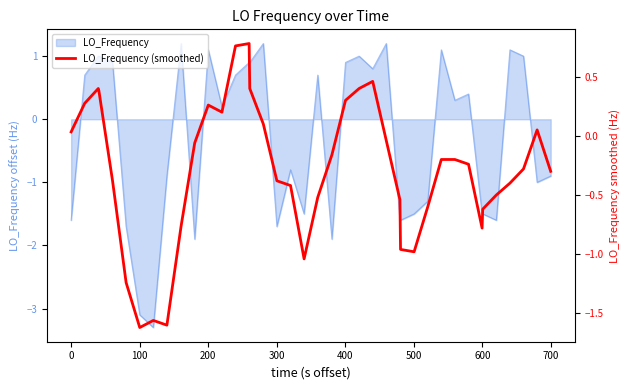

Does the chart have visible grid lines?

No